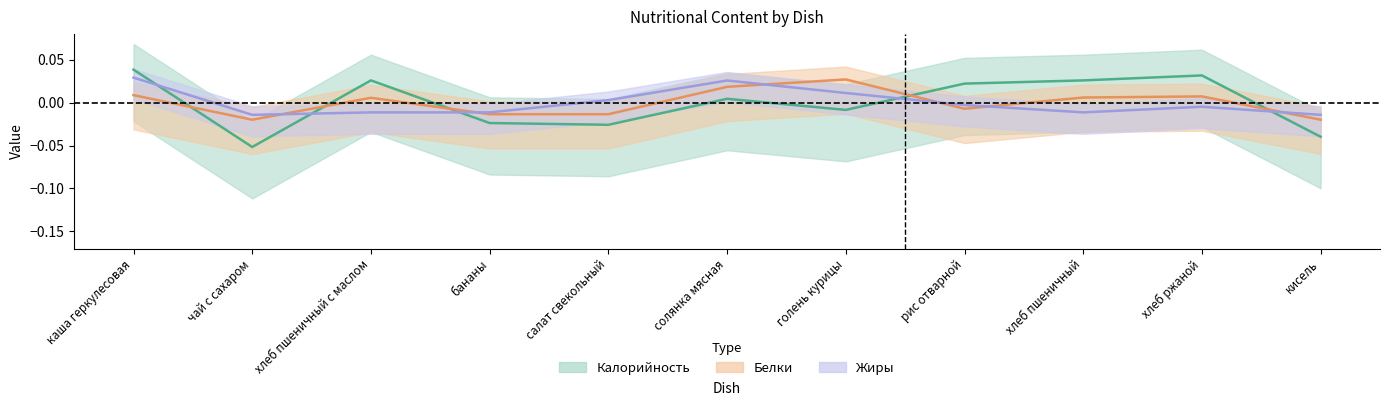

The value of Калорийность at салат свекольный is -0.0. True or false?

True